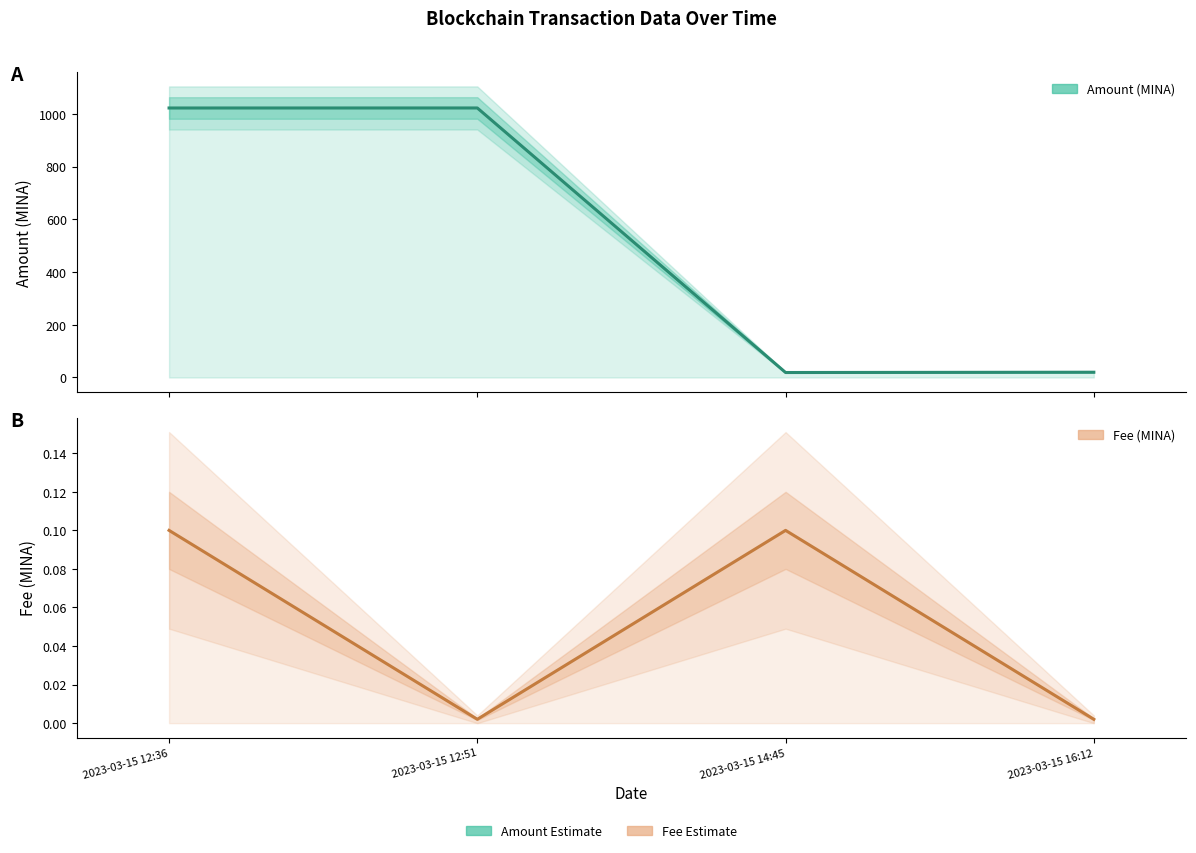

Which series has the largest total across all categories?

Amount (MINA)